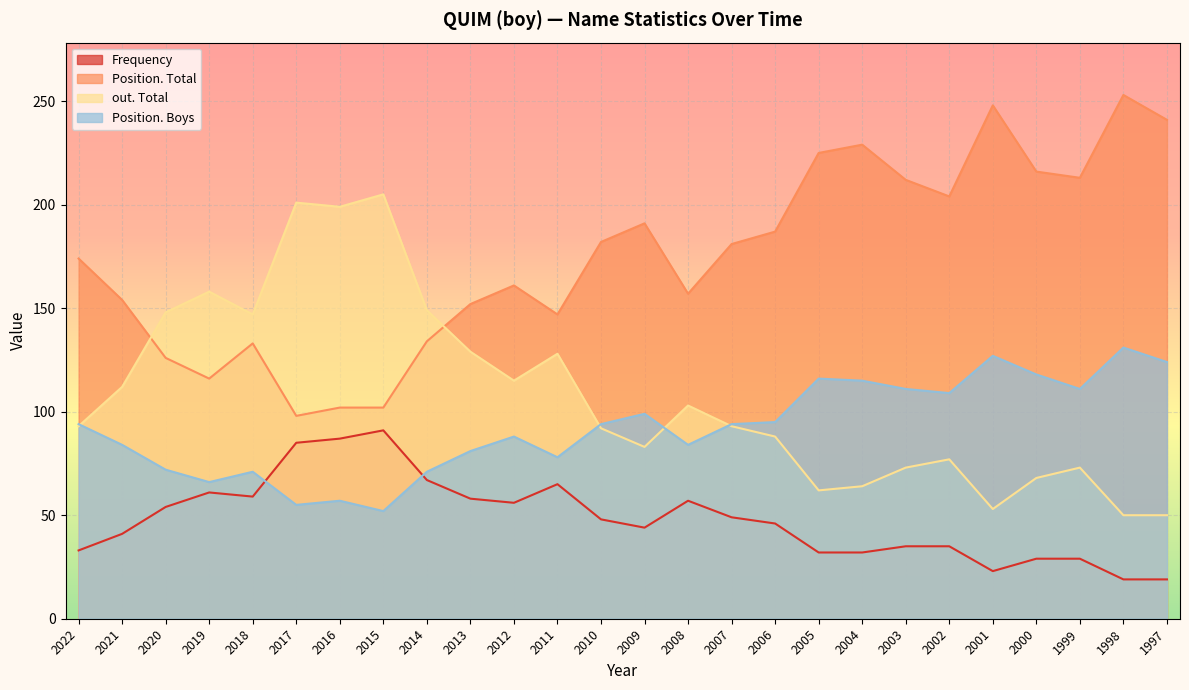

Count the number of categories in the chart.

26